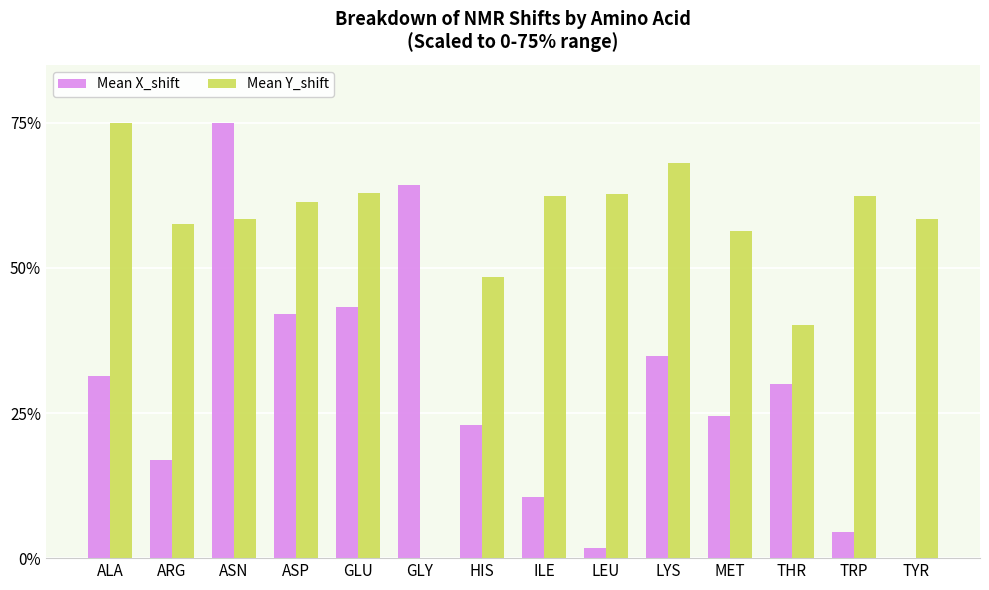

Between GLU and MET, which series saw the biggest shift?

Mean X_shift